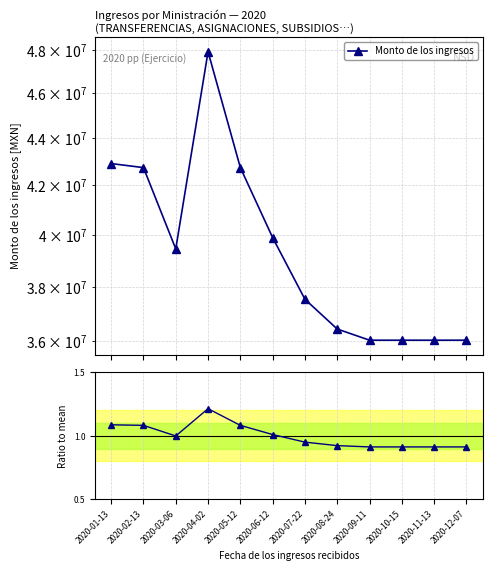

Reading right to left, list all the values displayed in this chart.

Monto de los ingresos: 2020-12-07=36043077.0	2020-11-13=36043077.0	2020-10-15=36043077.0	2020-09-11=36043076.1	2020-08-24=36443076.9	2020-07-22=37531402.0	2020-06-12=39891751.0	2020-05-12=42748899.0	2020-04-02=47938958.0	2020-03-06=39447314.0	2020-02-13=42748899.0	2020-01-13=42920579.0
Ratio to mean: 2020-12-07=0.9	2020-11-13=0.9	2020-10-15=0.9	2020-09-11=0.9	2020-08-24=0.9	2020-07-22=1.0	2020-06-12=1.0	2020-05-12=1.1	2020-04-02=1.2	2020-03-06=1.0	2020-02-13=1.1	2020-01-13=1.1